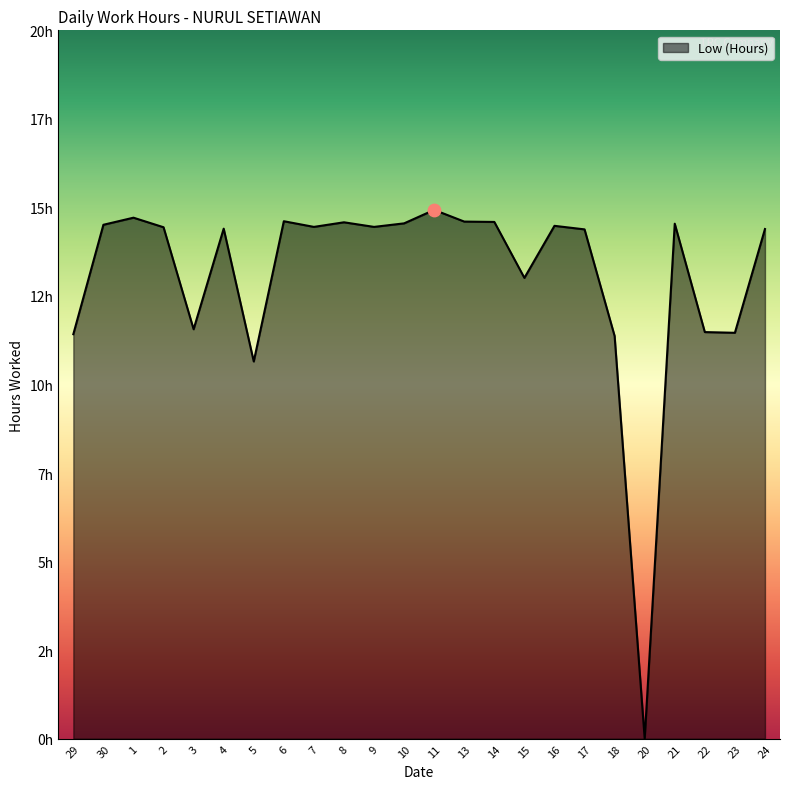

What is the change in value from 11 to 17?

-0.5